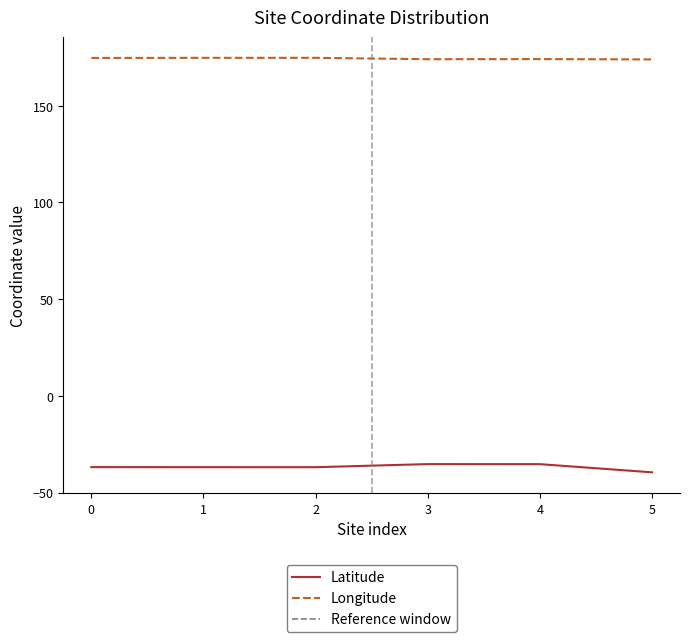

True or false: Latitude and Longitude intersect in this chart.

False